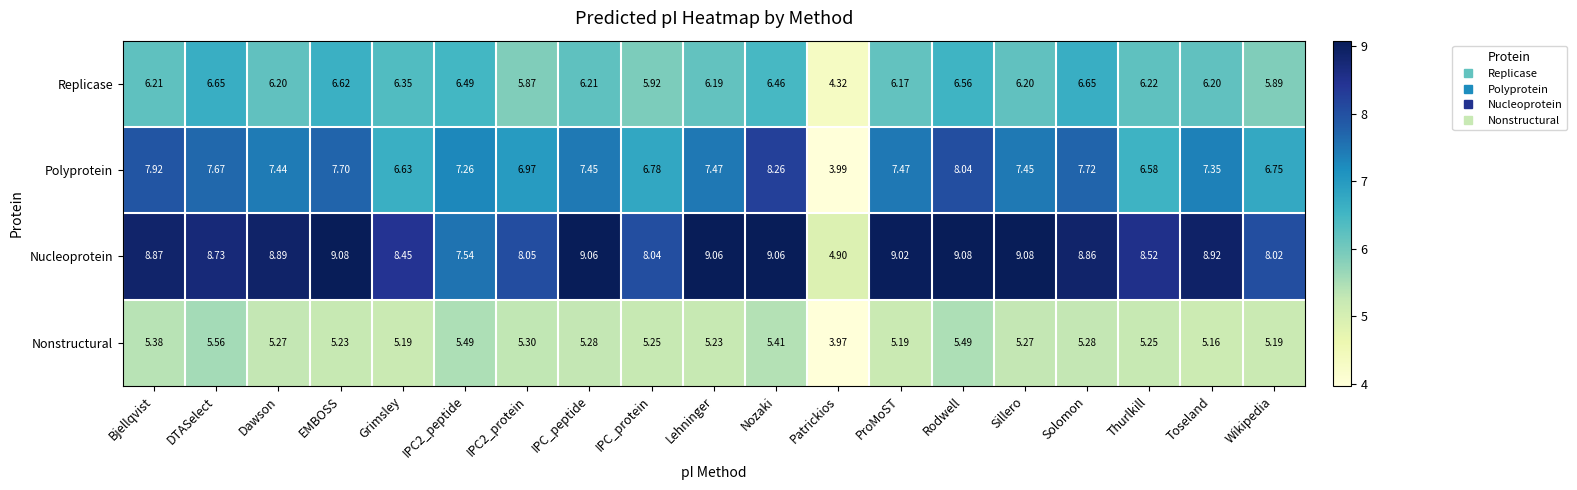

Which category has the lowest value in the Polyprotein series?

Patrickios